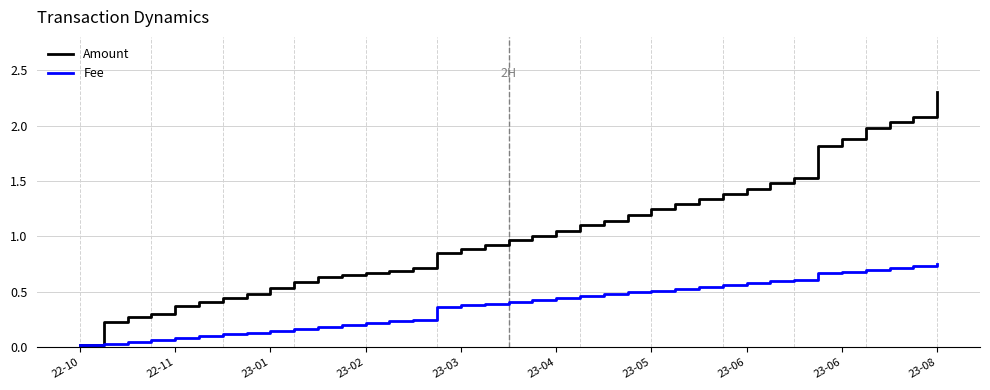

What is the maximum value shown in the chart?

2.3